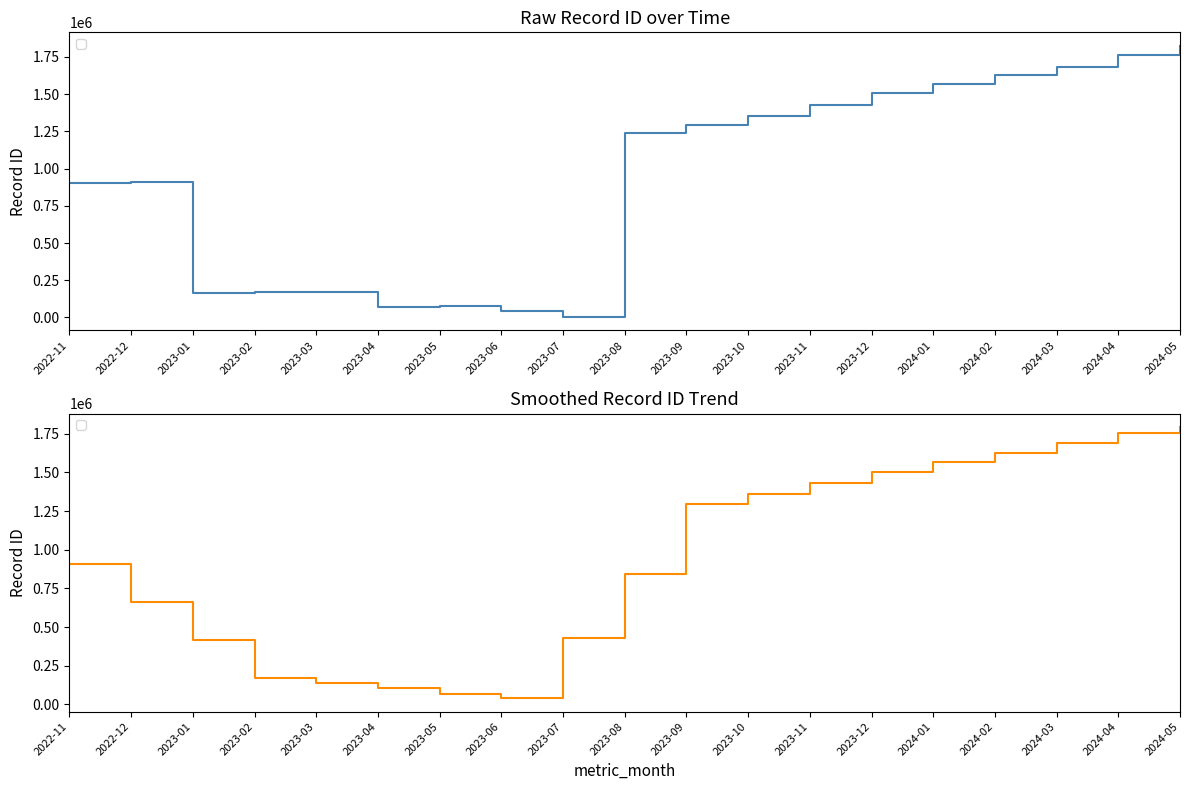

What is the sum of all values?

17807204